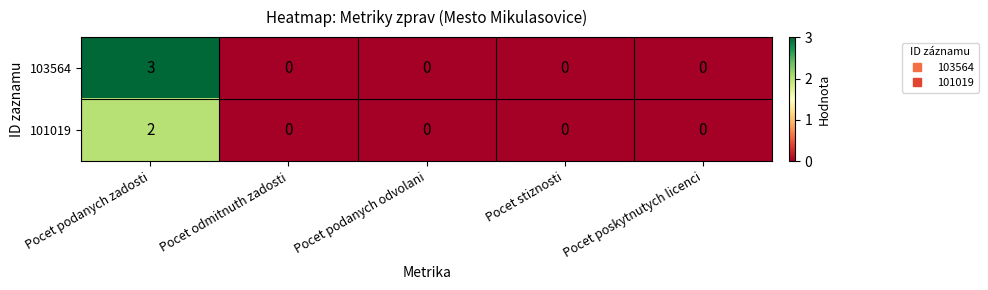

How many values in 101019 are above zero?

1